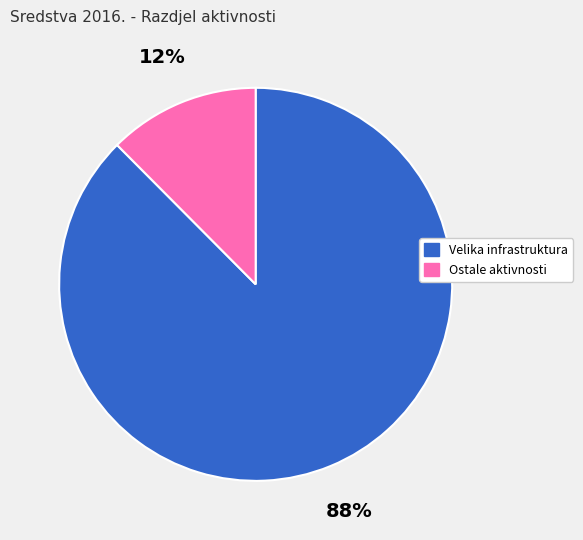

Which has a higher value, Velika infrastruktura or Ostale aktivnosti?

Velika infrastruktura